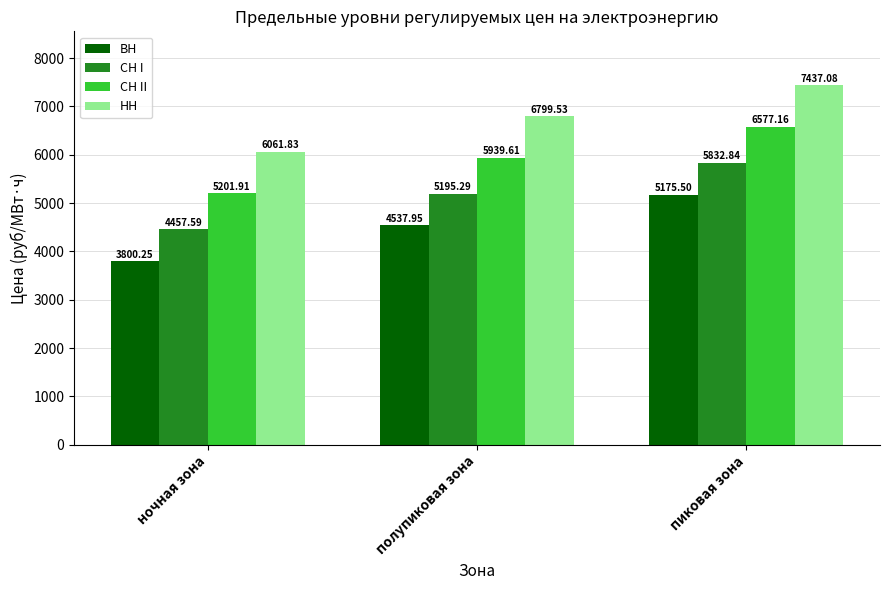

What is the sum of the ВН values at ночная зона and пиковая зона?

8975.8